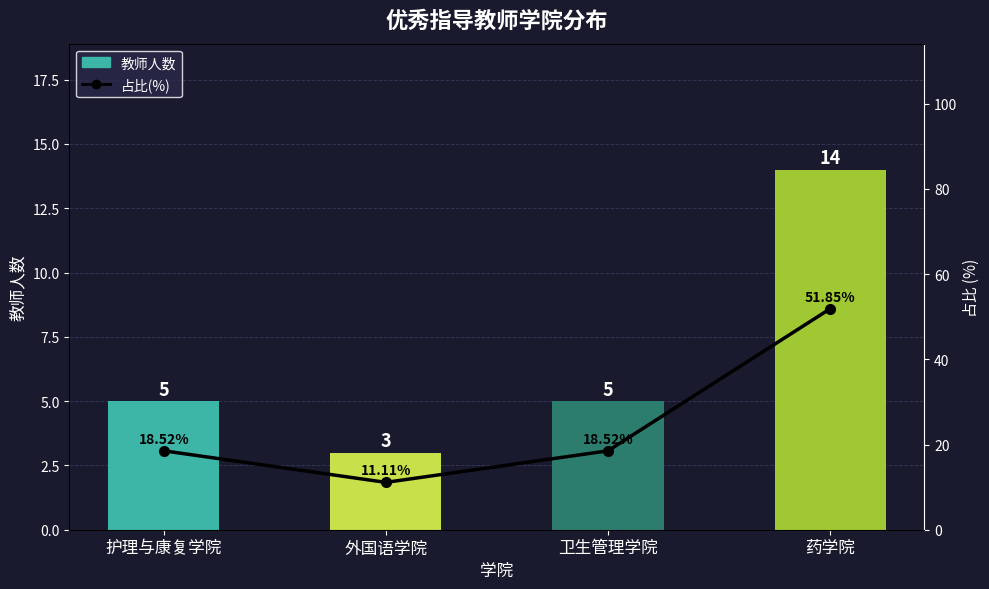

Reading left to right, transcribe all the data shown in this chart.

教师人数: 5.0	3.0	5.0	14.0
占比(%): 18.5	11.1	18.5	51.9